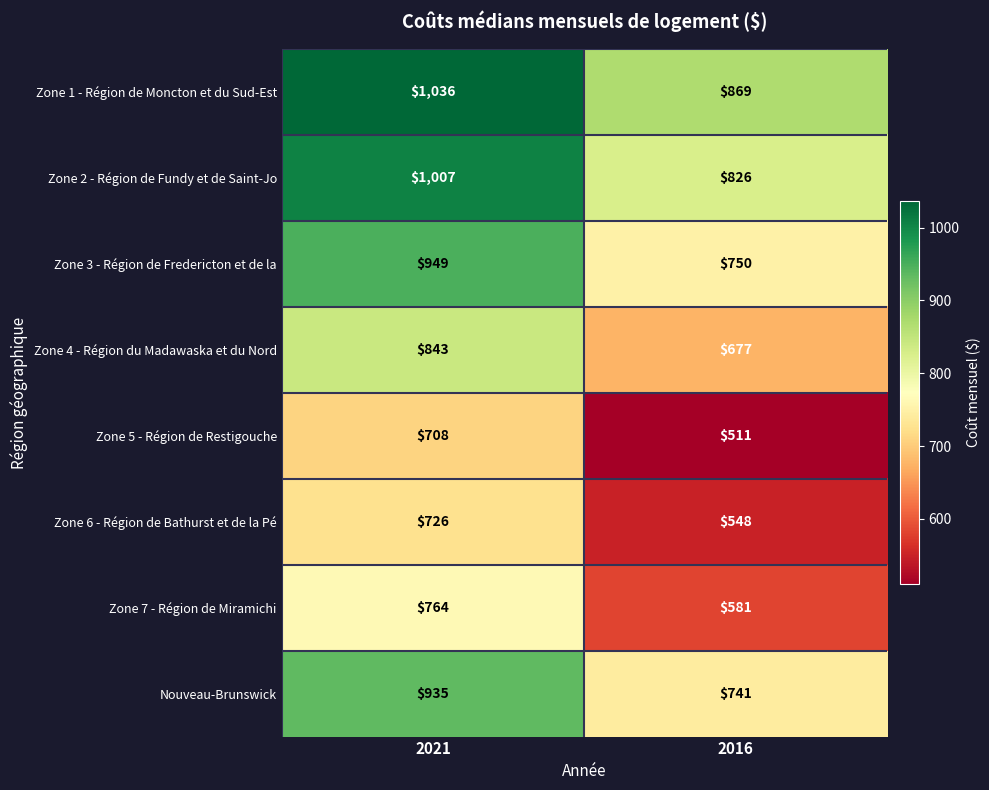

Count the number of data series in this chart.

8